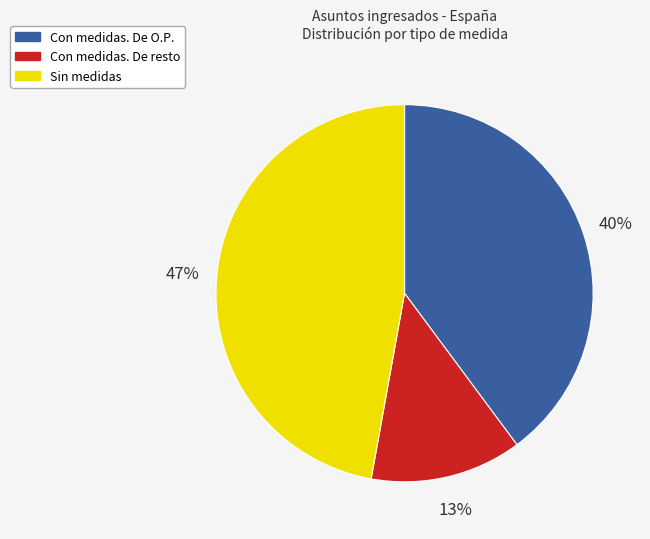

To the nearest percent, what portion does Con medidas. De resto represent?

13%